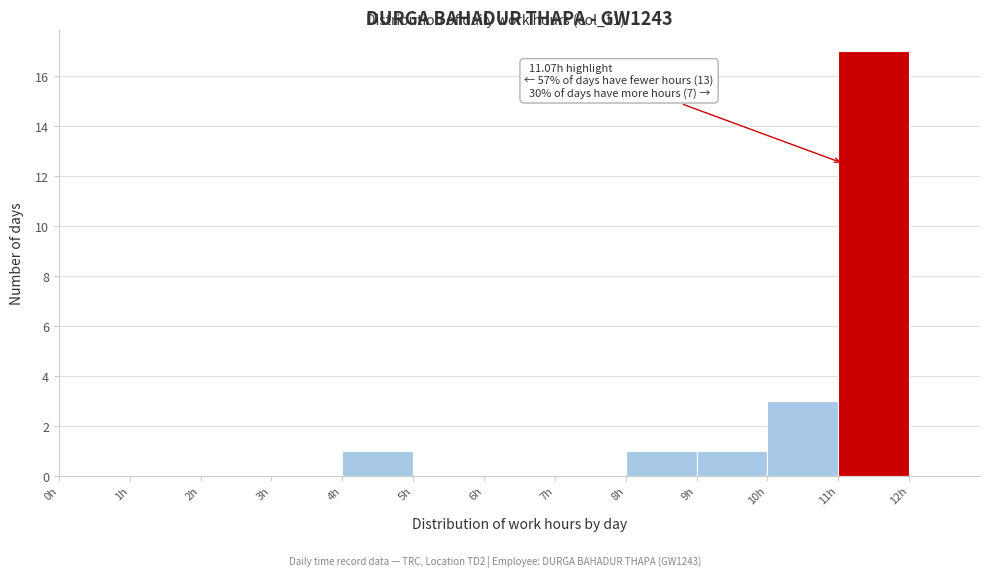

Which range on the x-axis has the tallest bar?

11 to 12